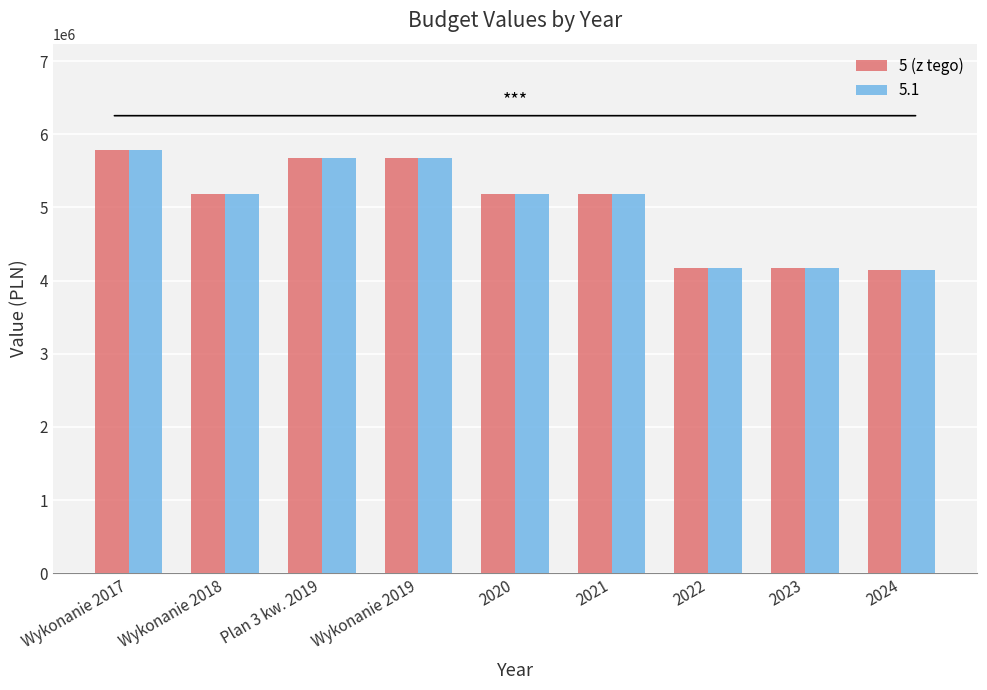

Are the bars grouped side by side (vs. stacked)?

Yes